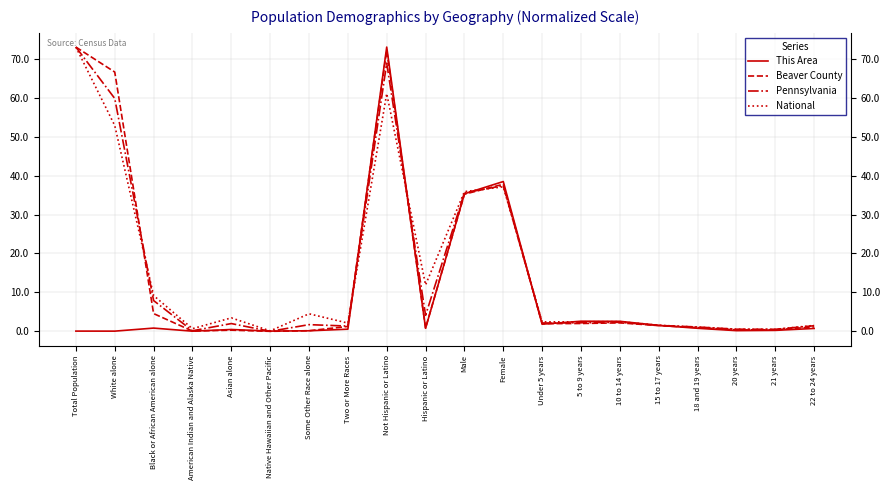

At which category is the sum across all series the highest?

Not Hispanic or Latino